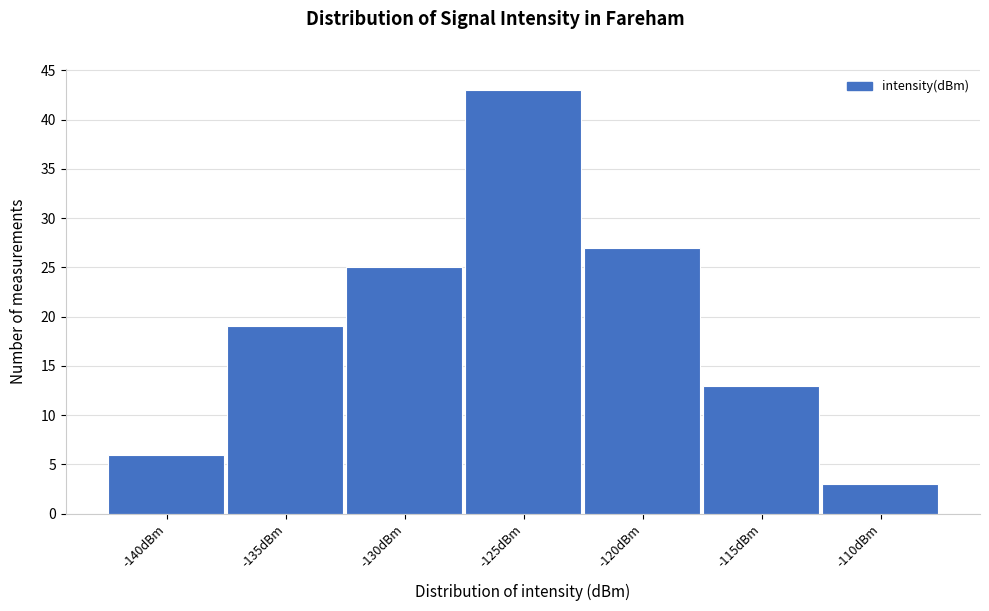

Reading left to right, transcribe all the data shown in this chart.

-140dBm=6	-135dBm=19	-130dBm=25	-125dBm=43	-120dBm=27	-115dBm=13	-110dBm=3